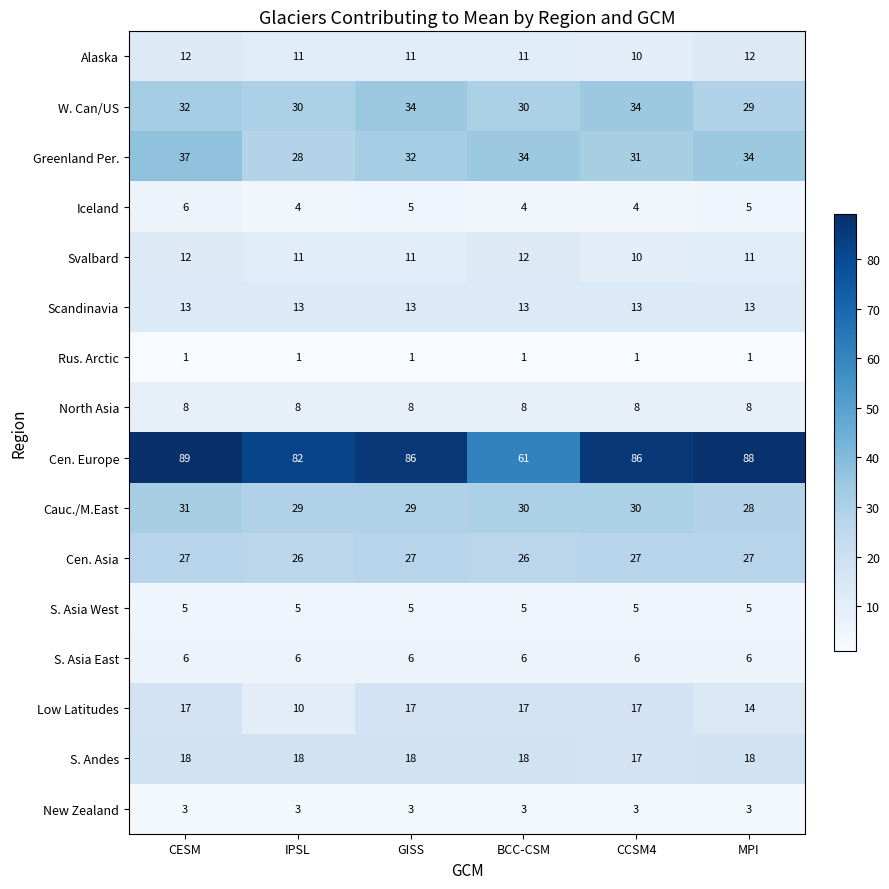

What is the difference between the highest and lowest values at IPSL?

81